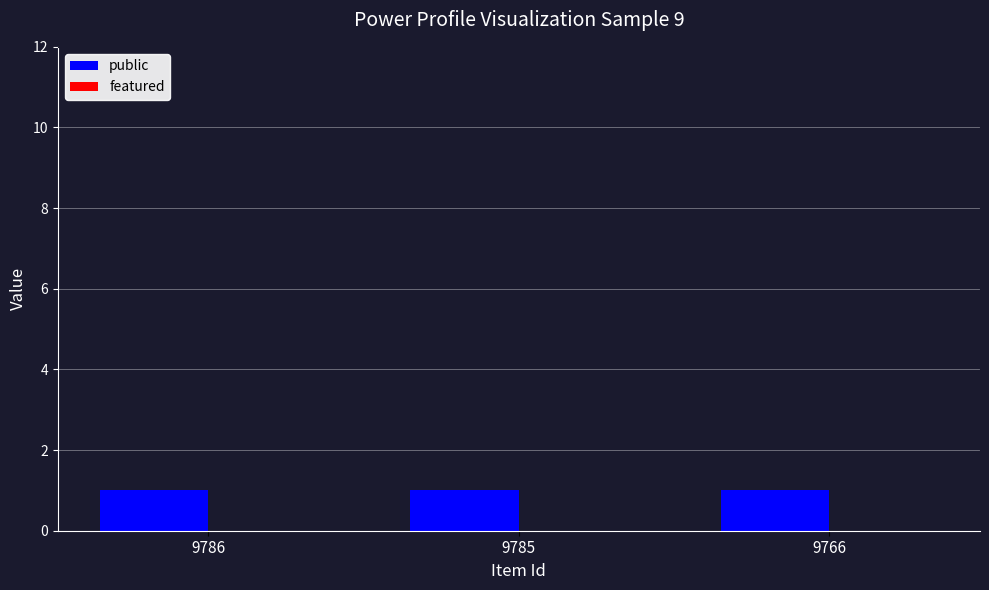

Rank the series by their maximum value, from lowest to highest.

featured, public